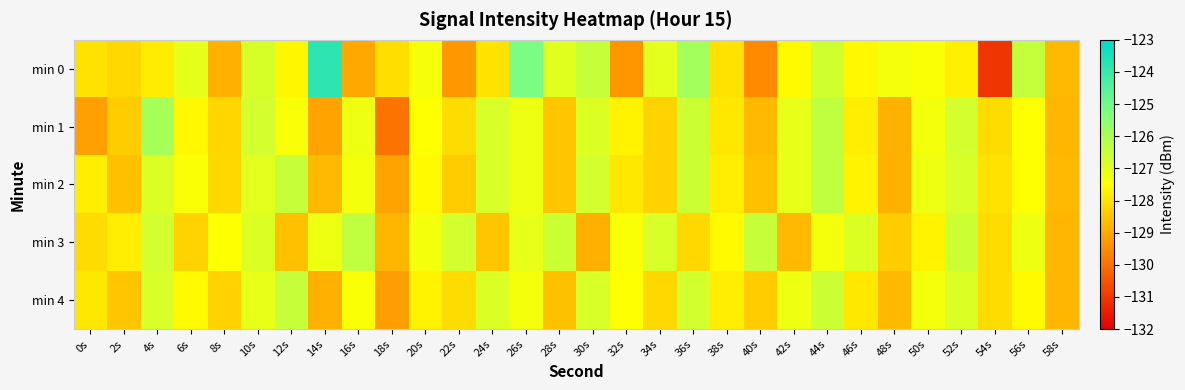

Between 32s and 36s, which series saw the biggest shift?

min 0